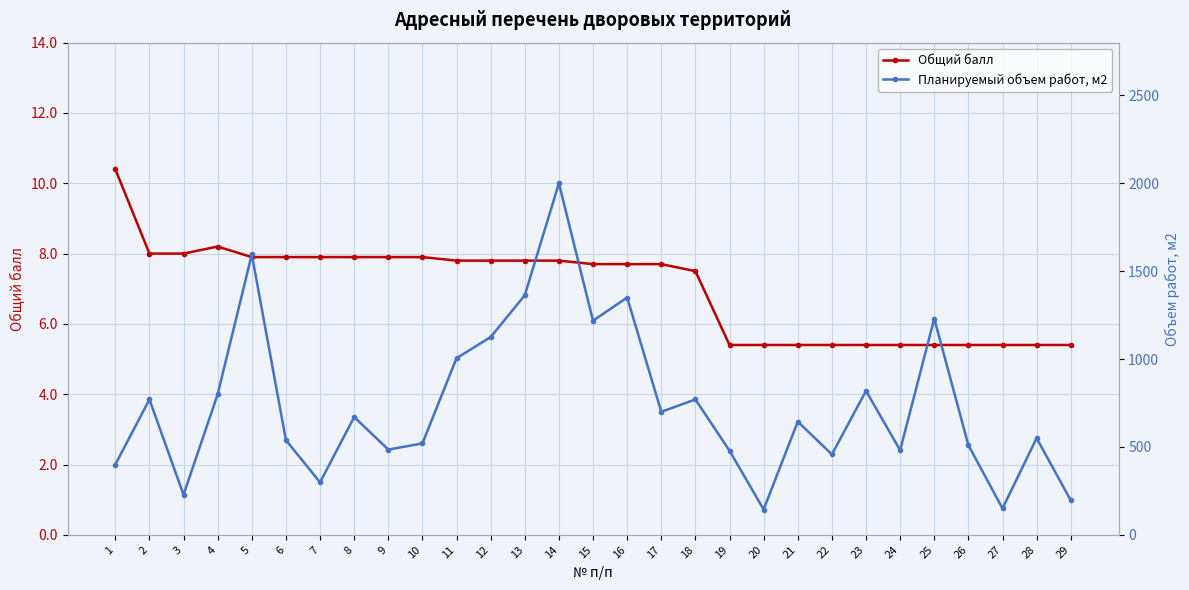

Where does the Общий балл series first go above 7?

1